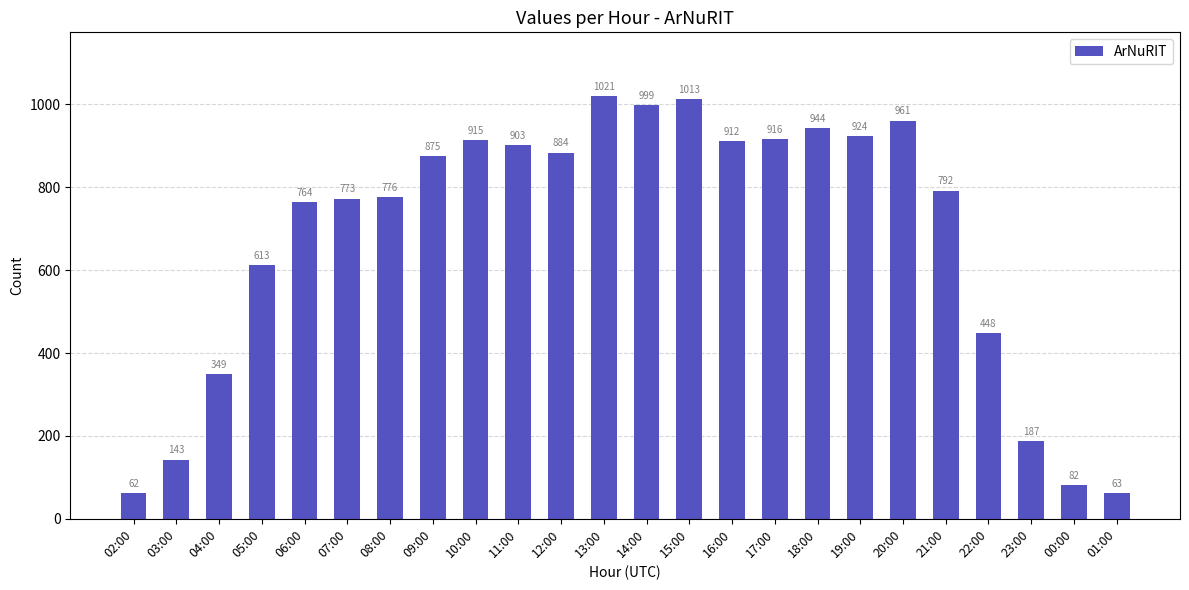

What is the sum of all values?

16319